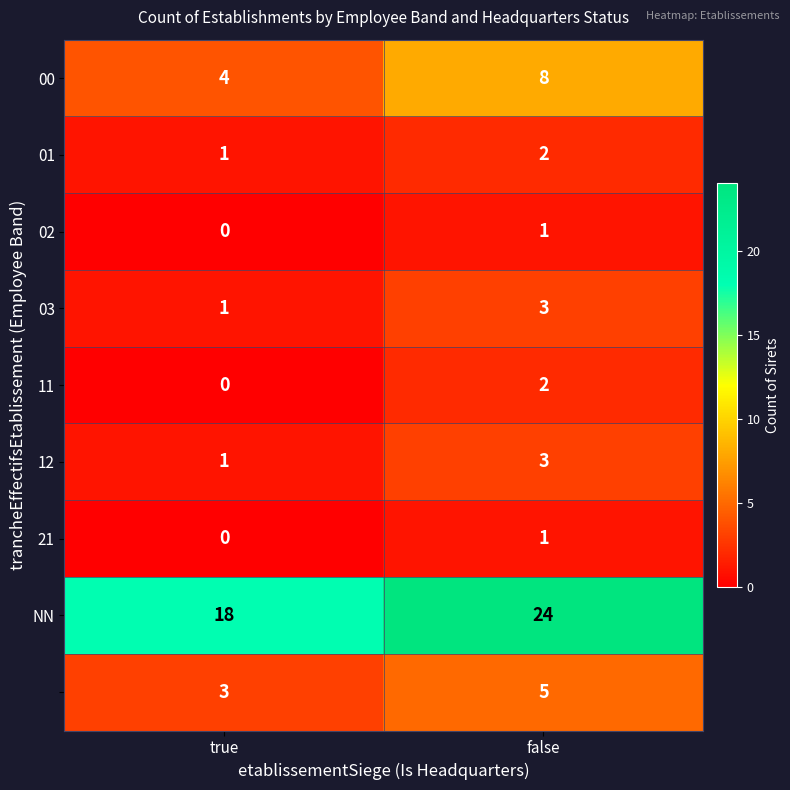

What is the difference between the highest and lowest values at false?

23